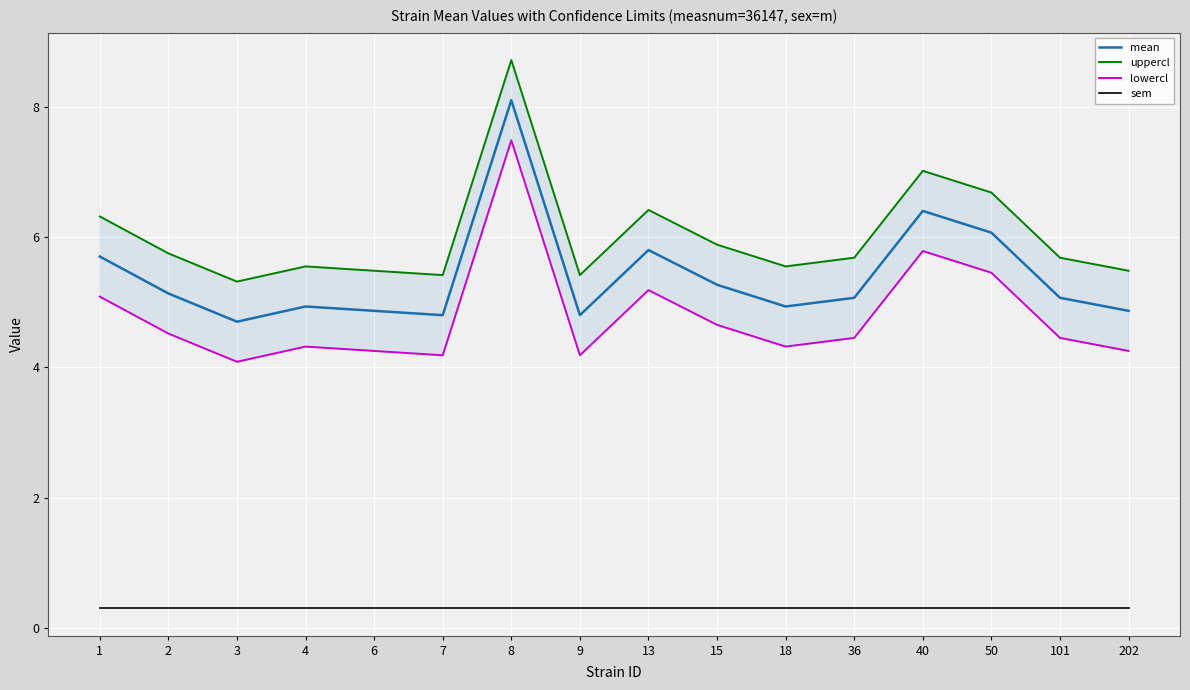

What is the total value across all series at 50?

18.5